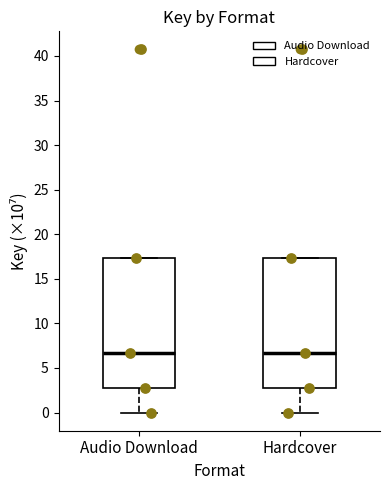

Where does the median line of the box for Hardcover sit on the y-axis? The values are not printed on the chart, so give them approximately, as read against the axis.

6.5